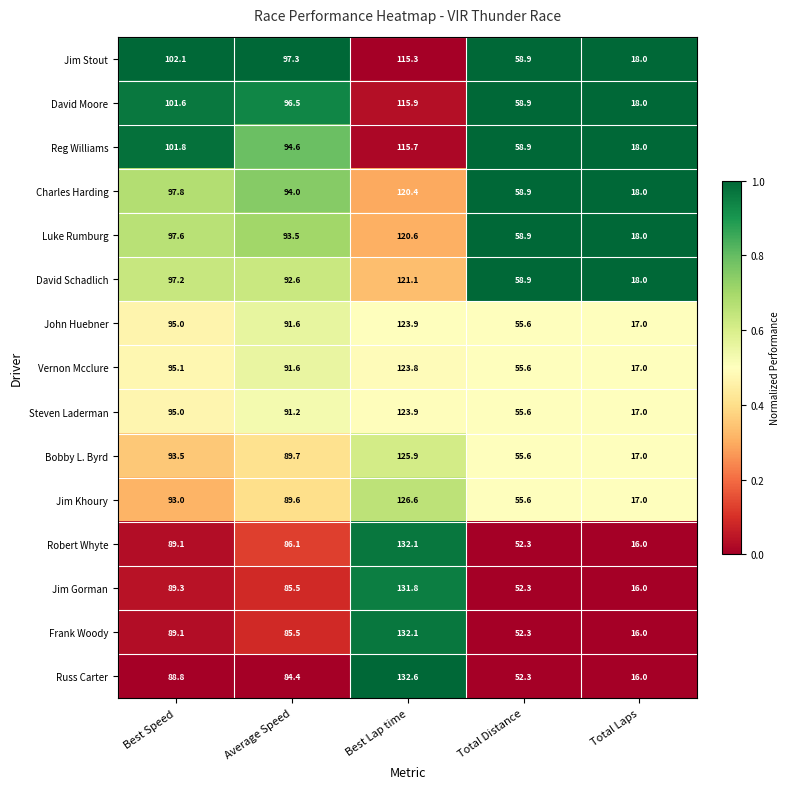

Which series has the largest total across all categories?

Jim Stout